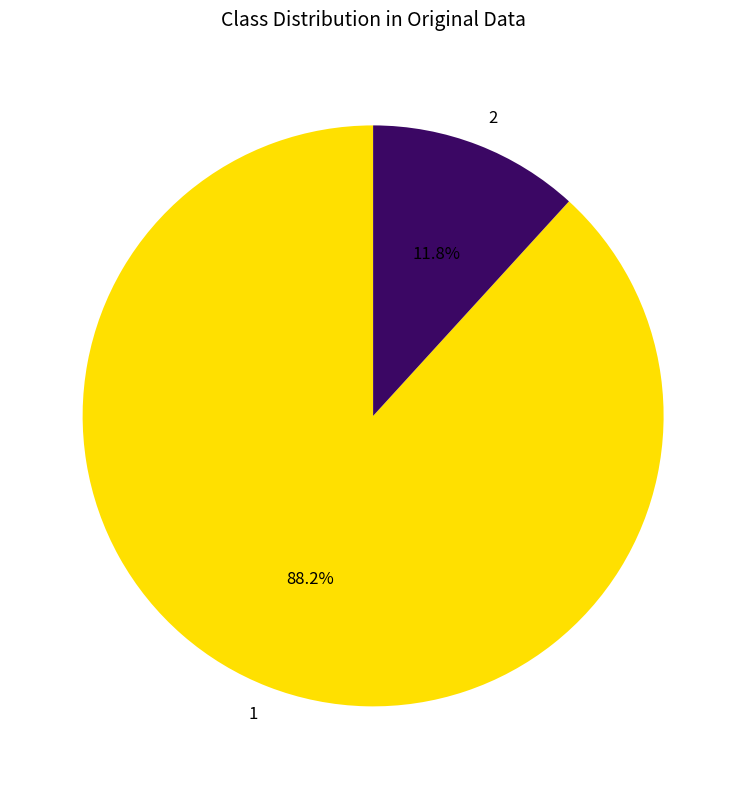

Which category accounts for the majority?

1